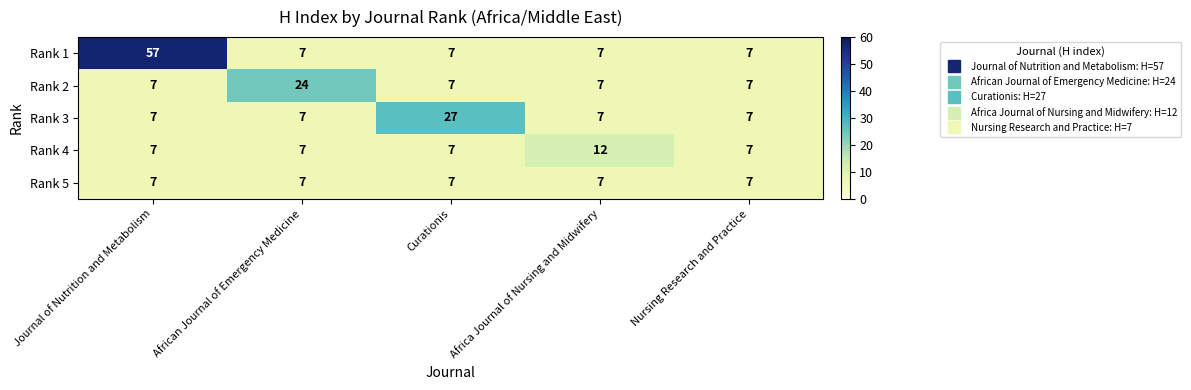

What is the difference between the maximum and minimum values in the Rank 2 series?

17